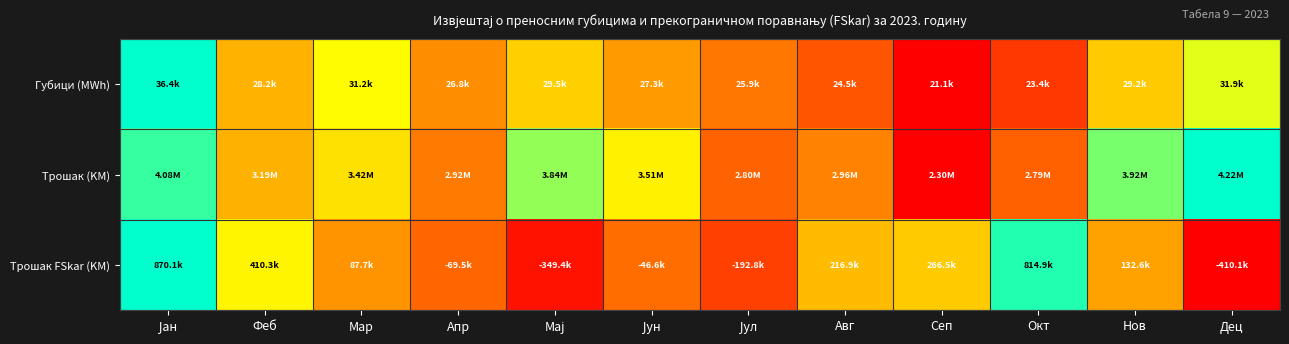

How many distinct data groups are displayed?

3